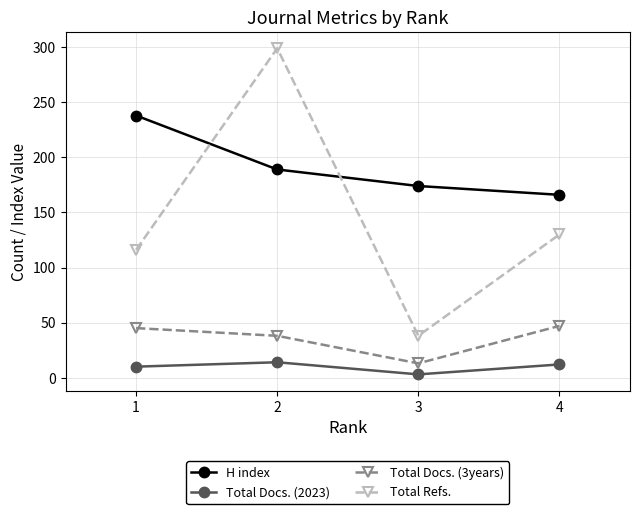

Where does the Total Docs. (2023) series first go above 12?

2